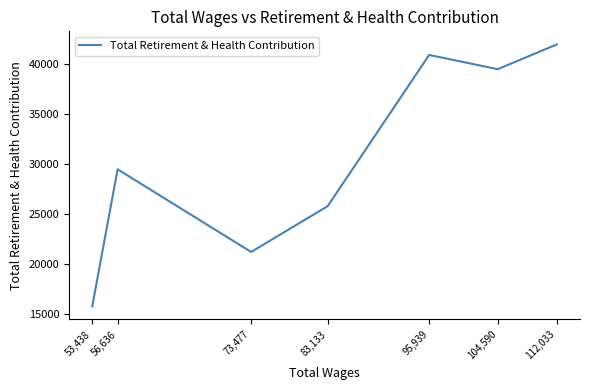

Reading left to right, extract all data points from this chart.

112,033=41954	104,590=39481	95,939=40902	83,133=25794	73,477=21217	56,636=29476	53,438=15783